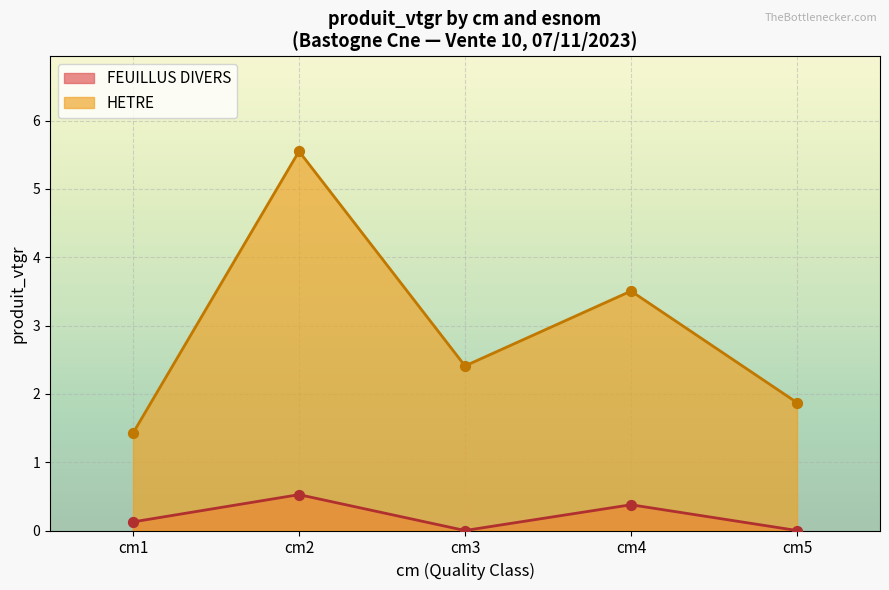

What is the change in value from cm2 to cm4?

-2.0